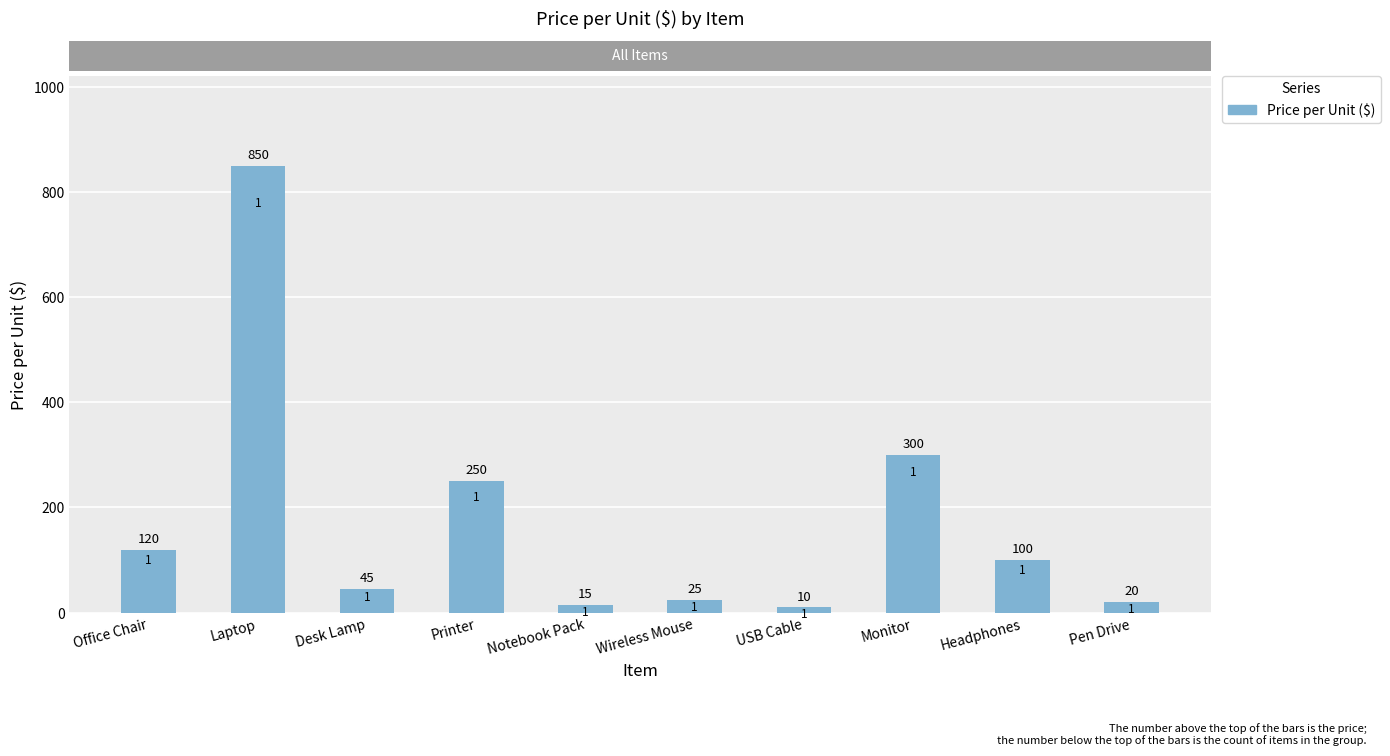

List the labels in order of value, smallest first.

USB Cable, Notebook Pack, Pen Drive, Wireless Mouse, Desk Lamp, Headphones, Office Chair, Printer, Monitor, Laptop